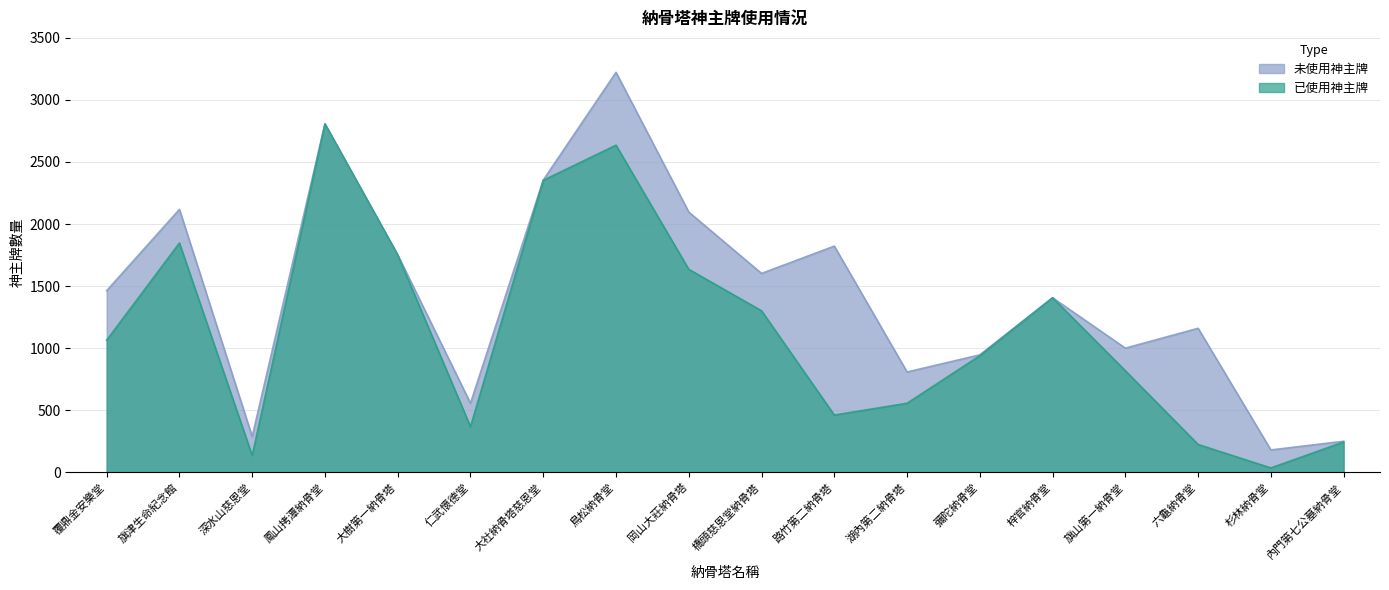

How many series are shown in this chart?

2